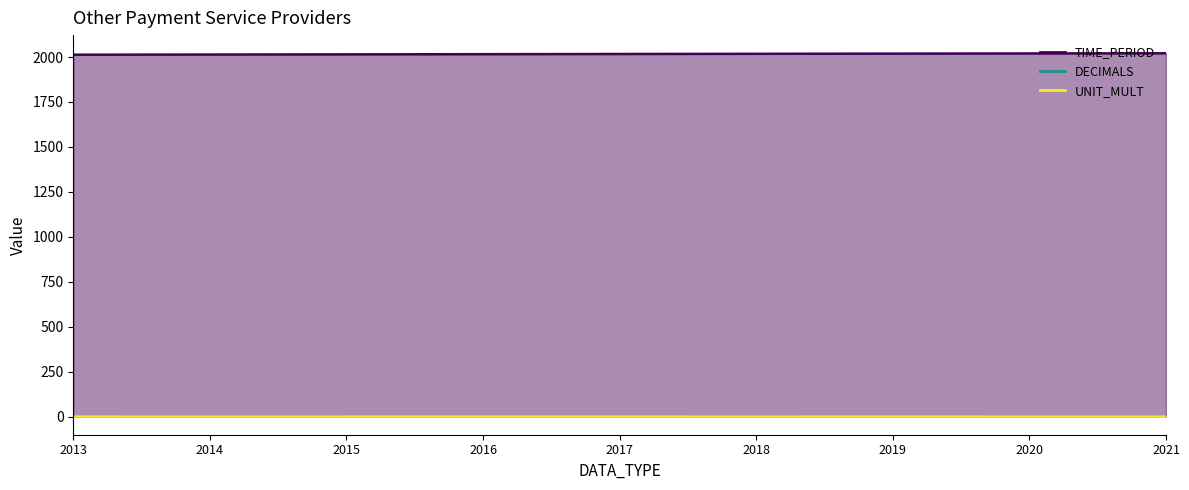

How many TIME_PERIOD values are between 2015 and 2019?

5